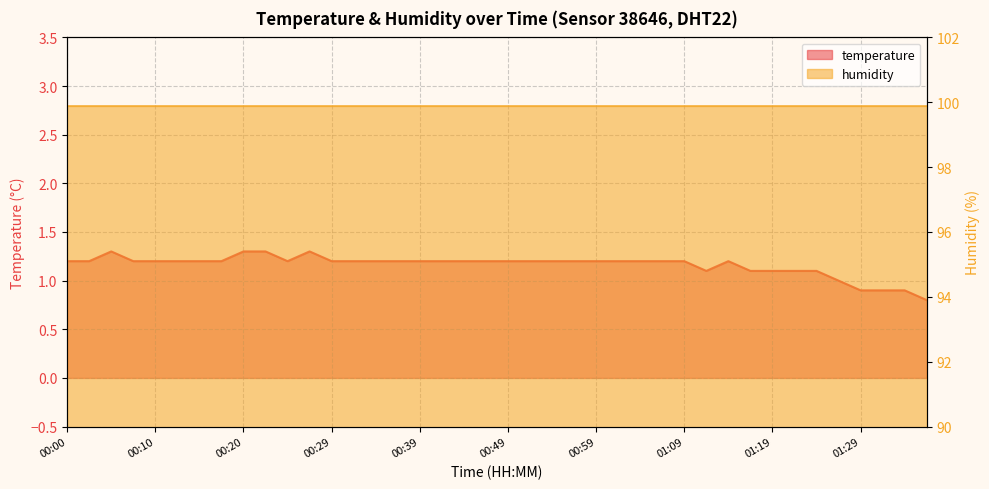

How many points are lower than both their immediate neighbors (excluding endpoints)?

2